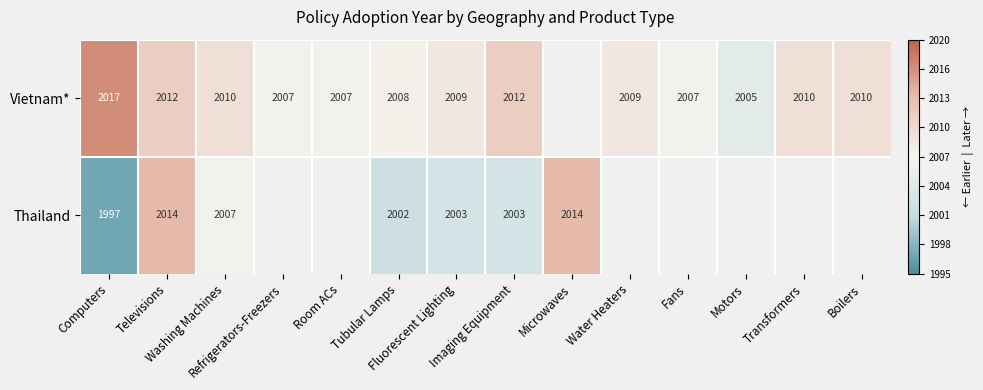

Between Room ACs and Water Heaters, which series saw the biggest shift?

Vietnam*